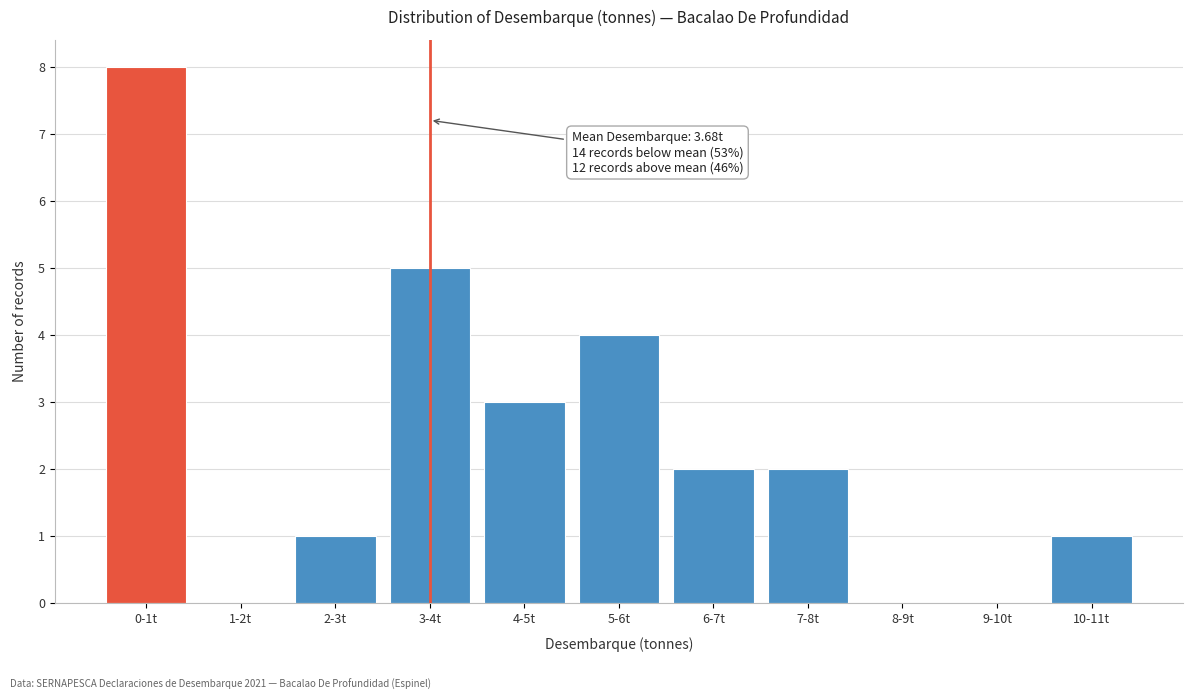

Reading left to right, what are all the values shown in this chart?

0-1t=8	1-2t=0	2-3t=1	3-4t=5	4-5t=3	5-6t=4	6-7t=2	7-8t=2	8-9t=0	9-10t=0	10-11t=1